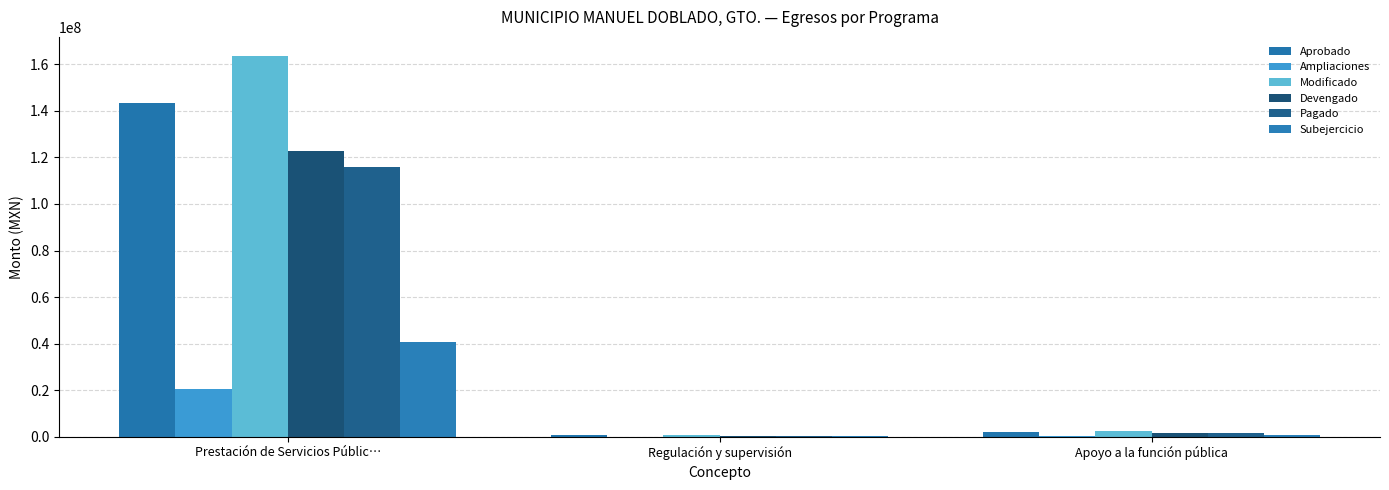

Which series has the largest range (max minus min)?

Modificado